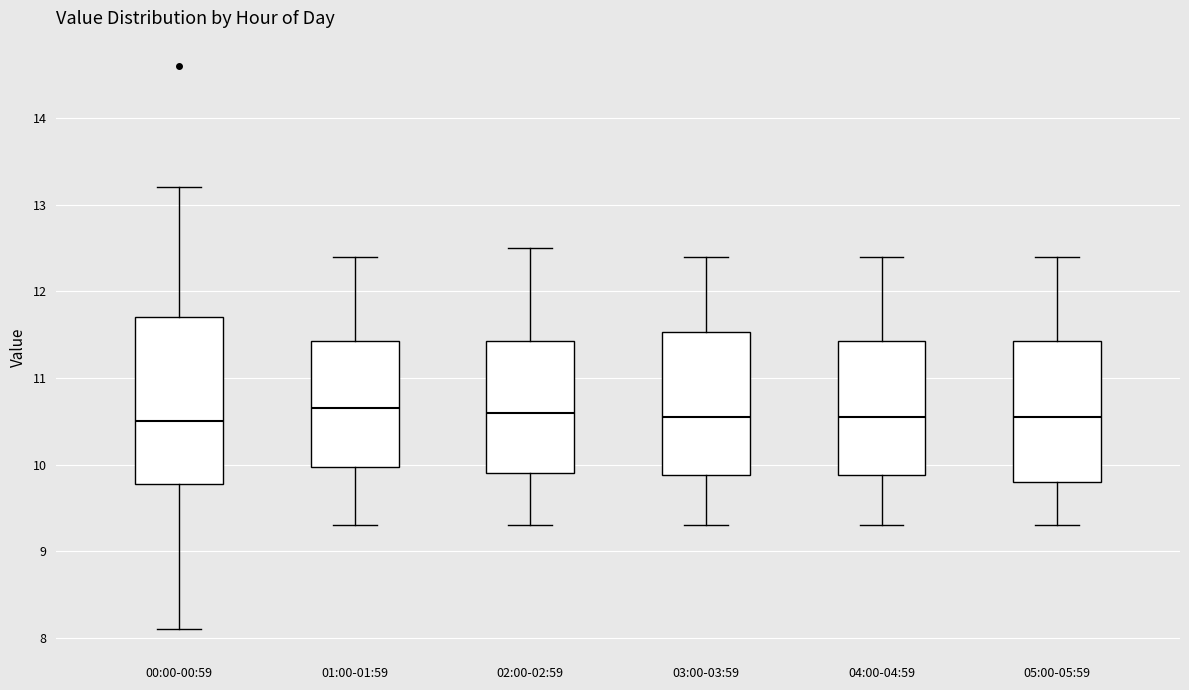

Comparing the boxes themselves (not the whiskers), which one is the tallest?

00:00-00:59